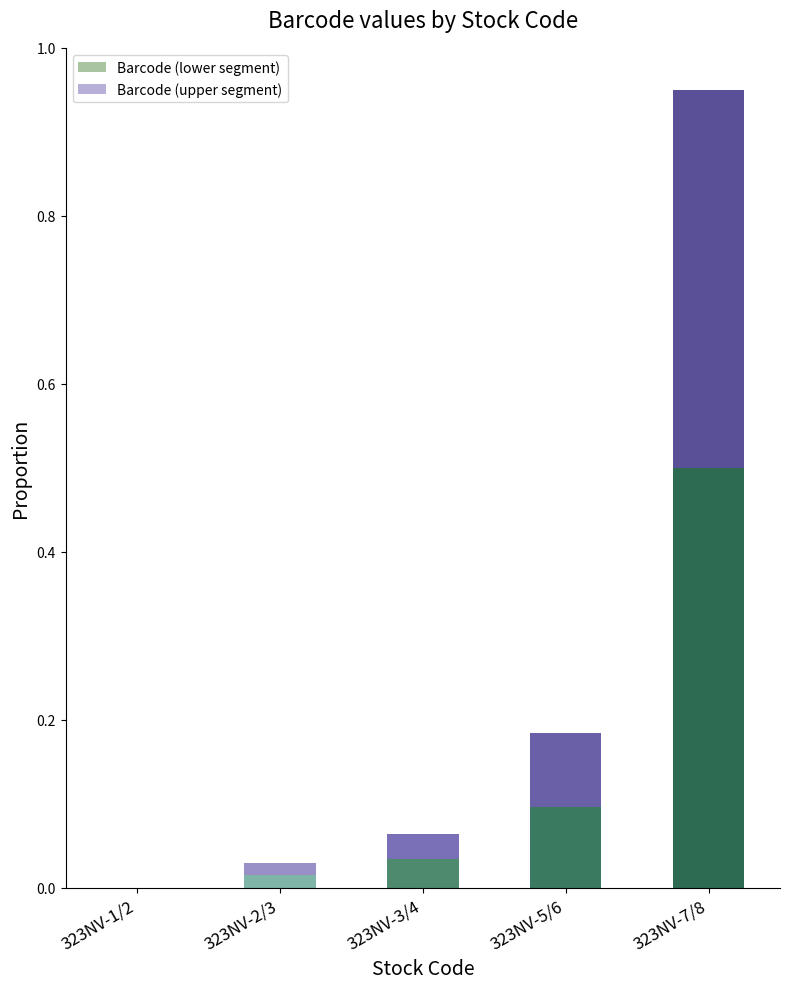

At which category is the sum across all series the highest?

323NV-7/8